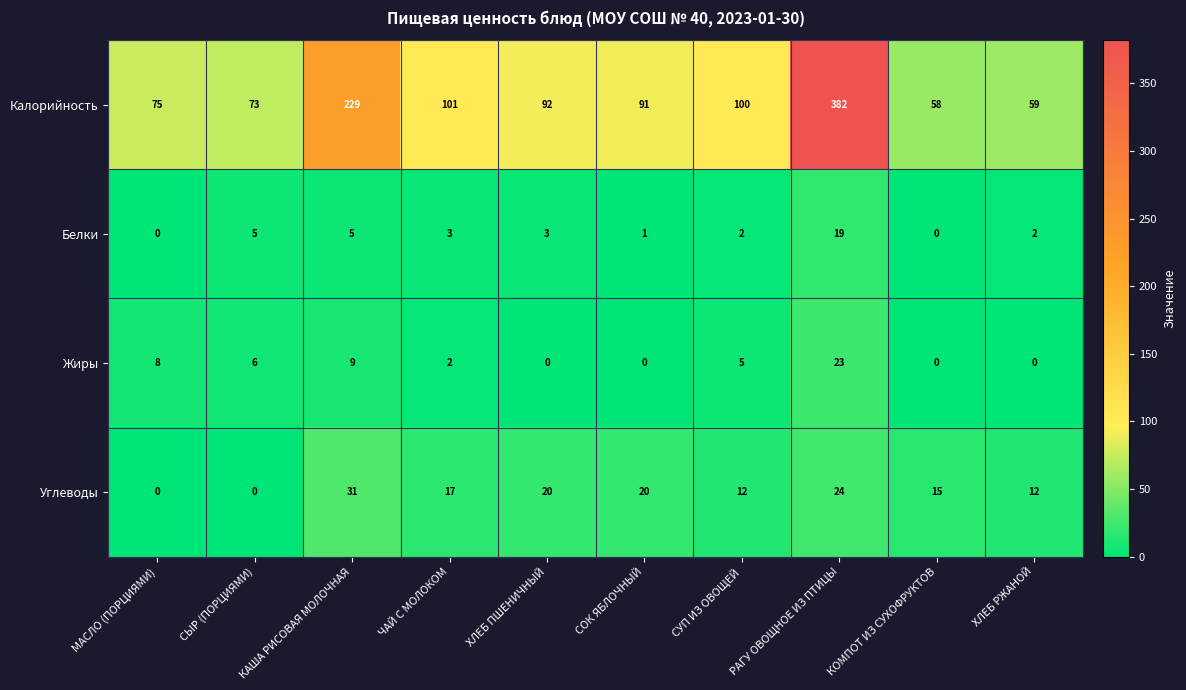

What is the difference between the highest and lowest values at СУП ИЗ ОВОЩЕЙ?

98